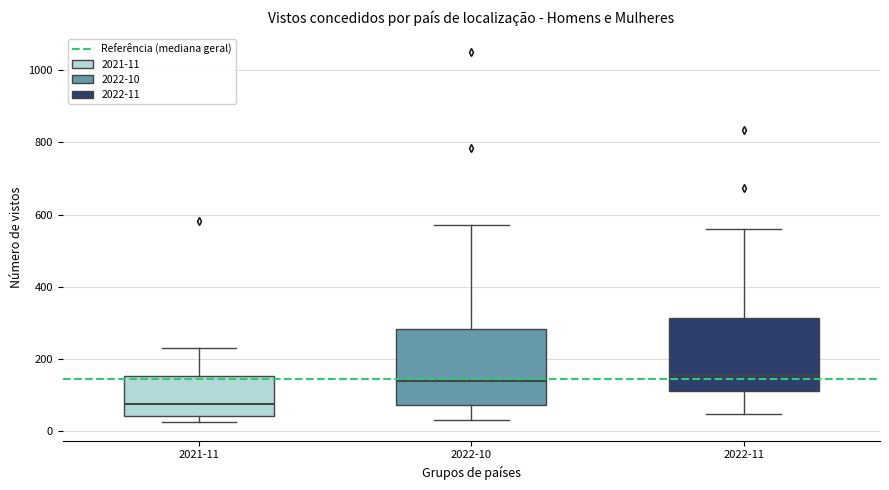

Which box has the lowest median line?

2021-11